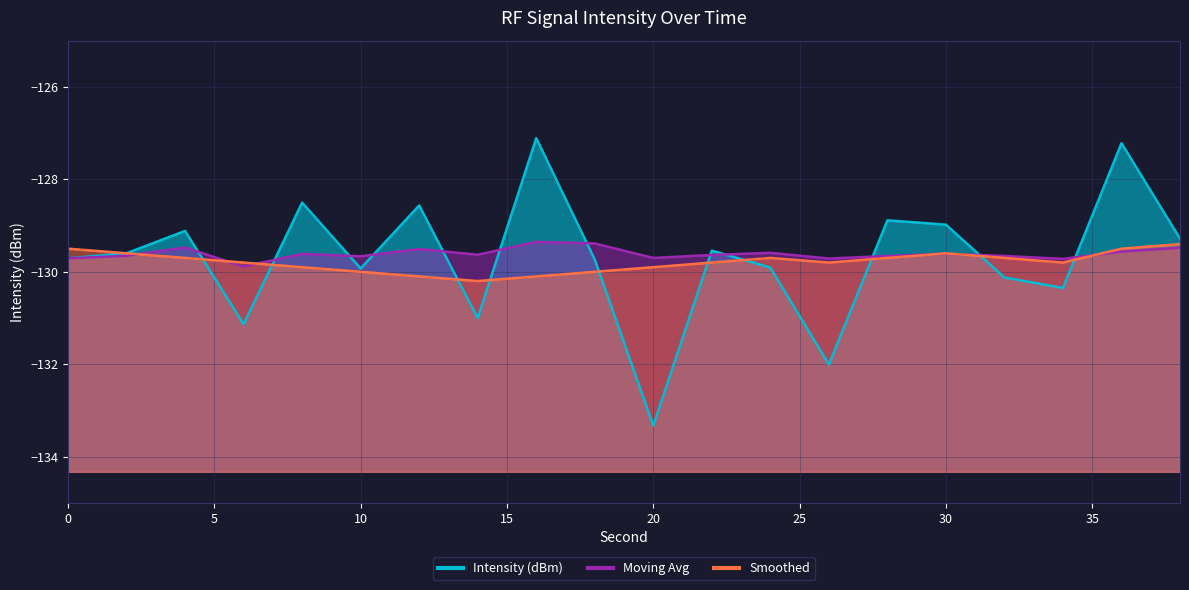

What is the spread (max minus min) of values at 26?

2.3